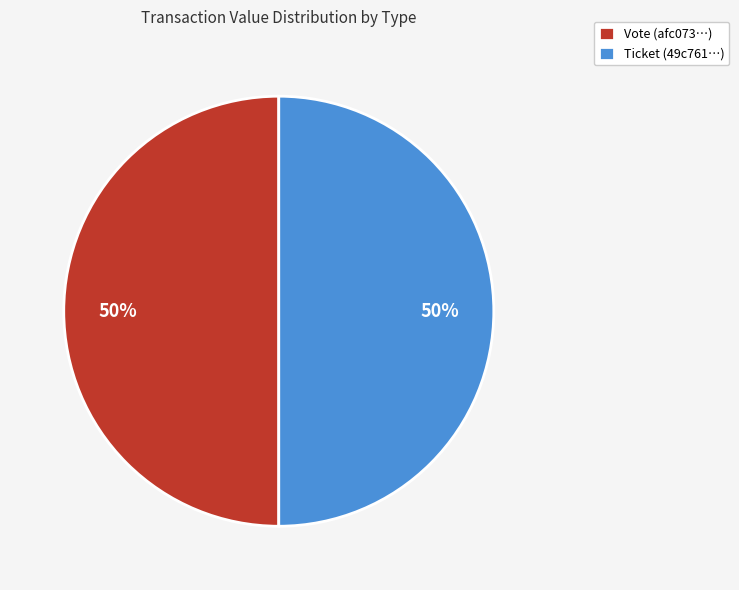

To the nearest percent, what is the average slice percentage?

50%